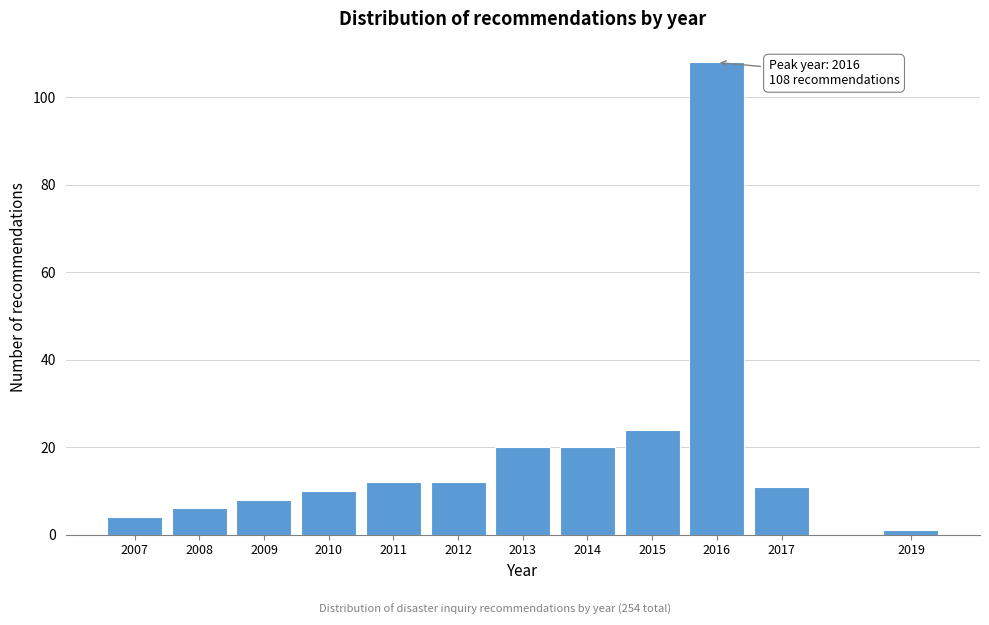

Reading right to left, list all the values displayed in this chart.

1	11	108	24	20	20	12	12	10	8	6	4